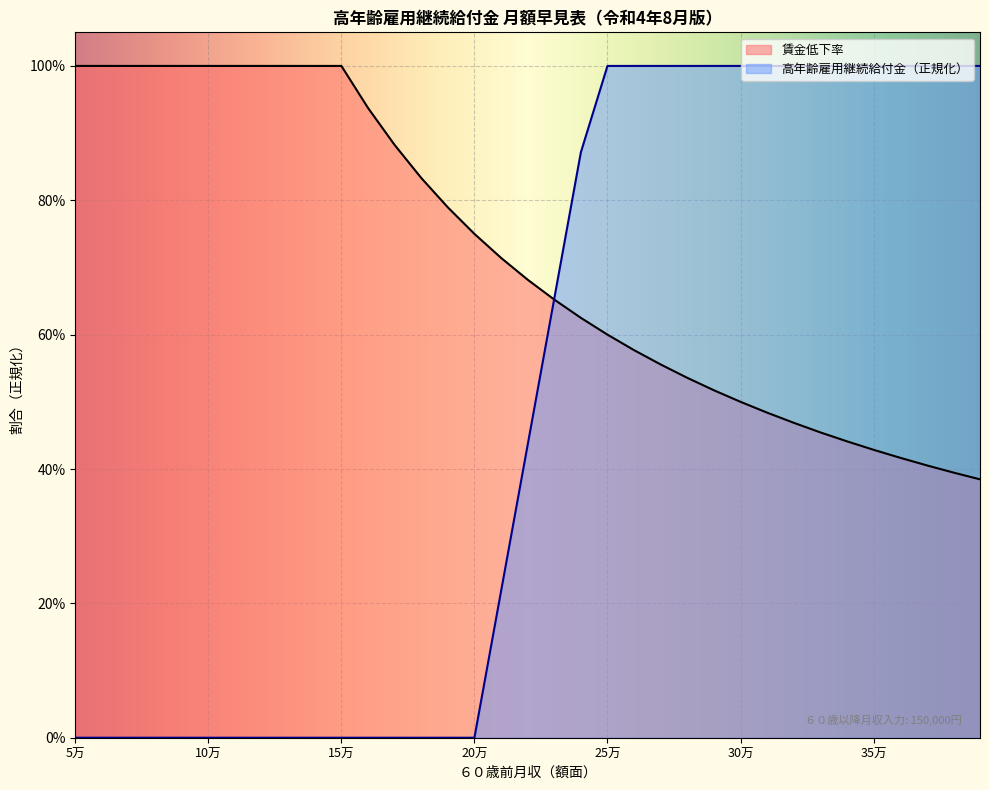

How many intersections are there between 高年齢雇用継続給付金 and 賃金月額?

1